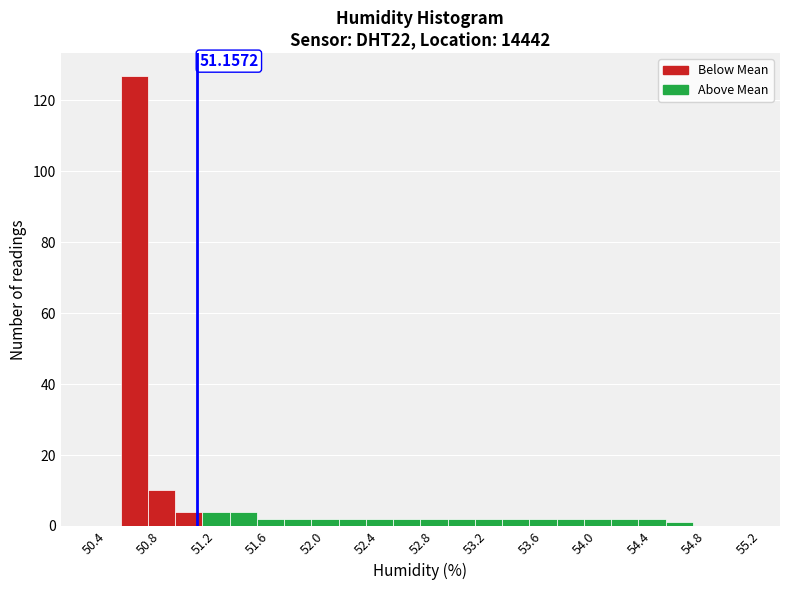

Which range on the x-axis has the tallest bar?

50.6 to 50.8